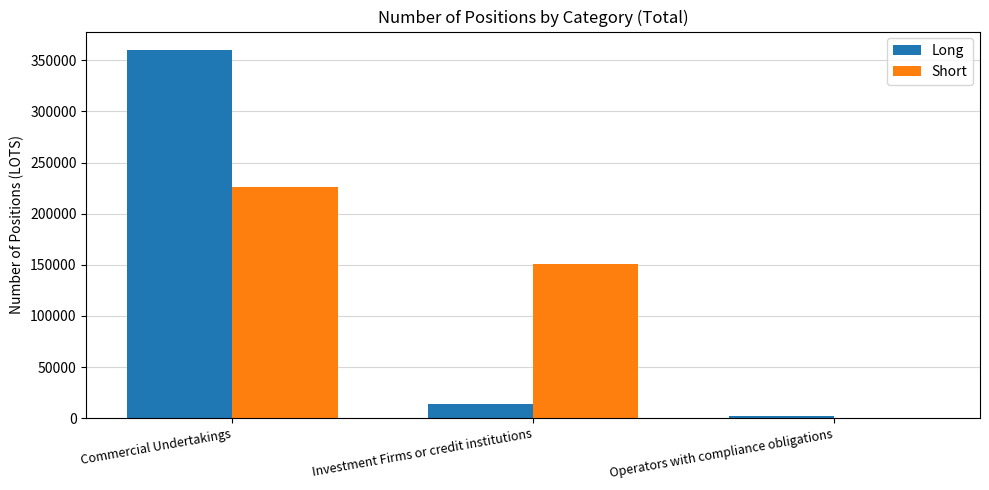

Where is Short nearest to the value 112877?

Investment Firms or credit institutions